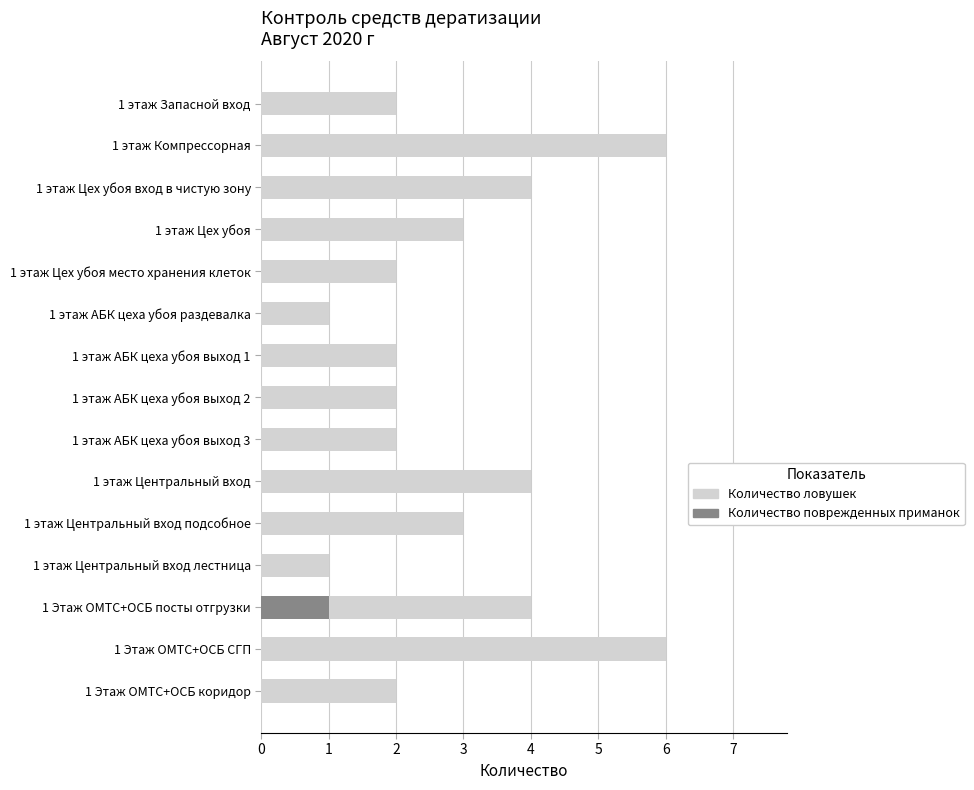

How many data points in Количество ловушек are above 2?

7